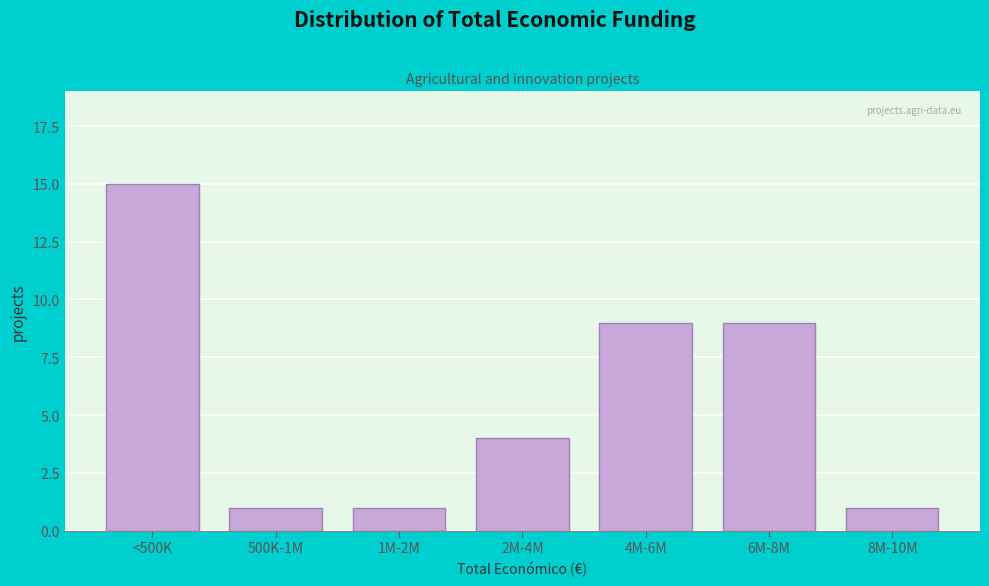

Reading left to right, extract all data points from this chart.

15	1	1	4	9	9	1